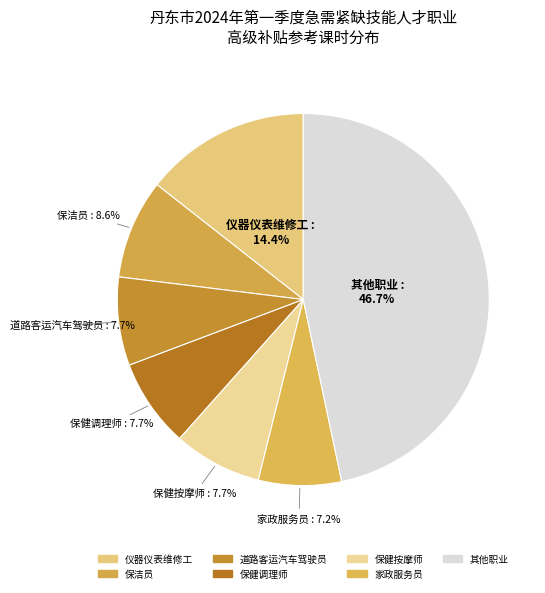

Approximately how many times larger is the value at 道路客运汽车驾驶员 compared to 保健按摩师?

1.0